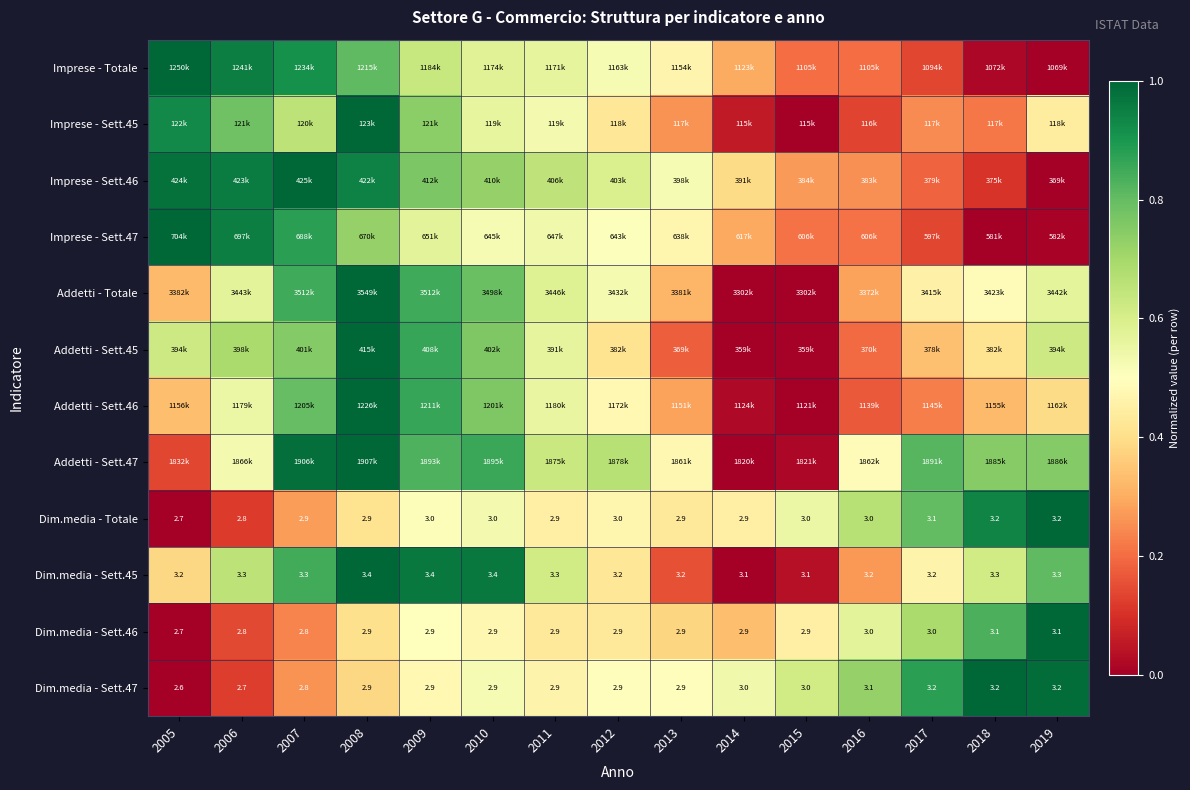

Which has a higher value, 2012 or 2011?

2011